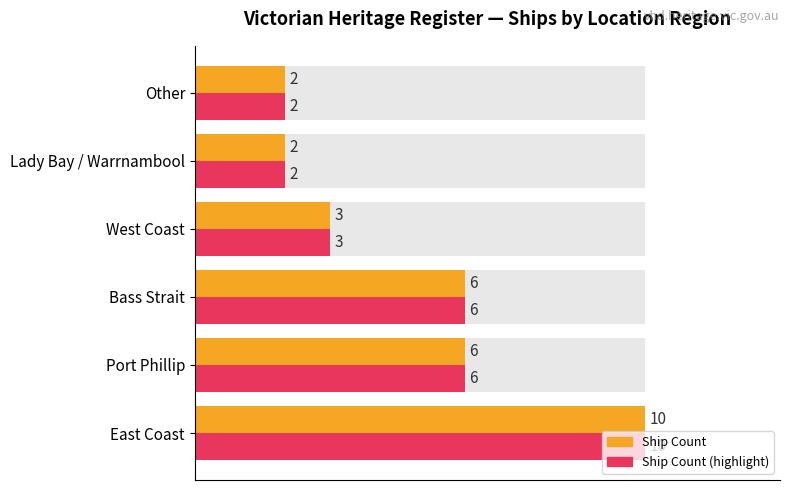

Count the Max ID in Group values in the range 2 to 6.

5